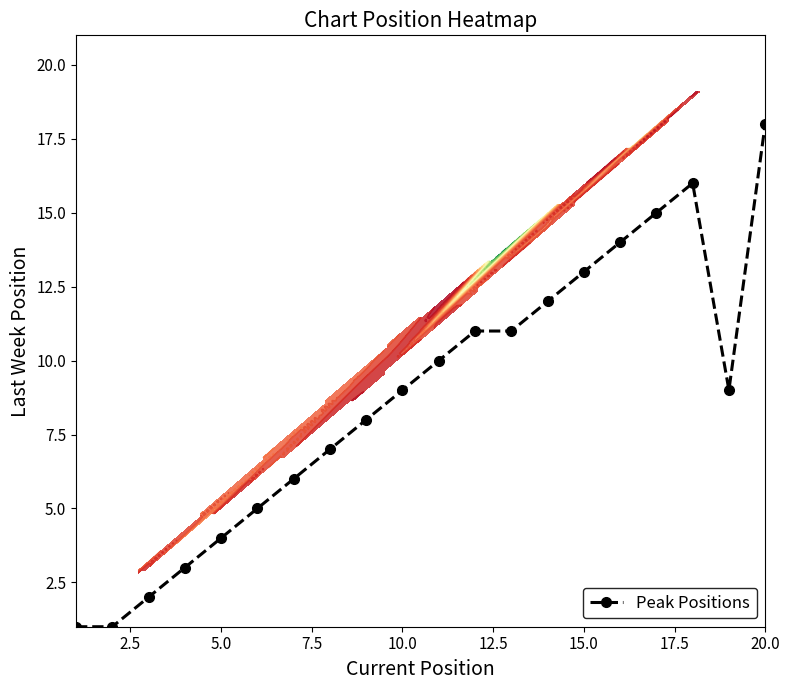

True or false: Peak Positions has more than 0 interior local peaks.

True